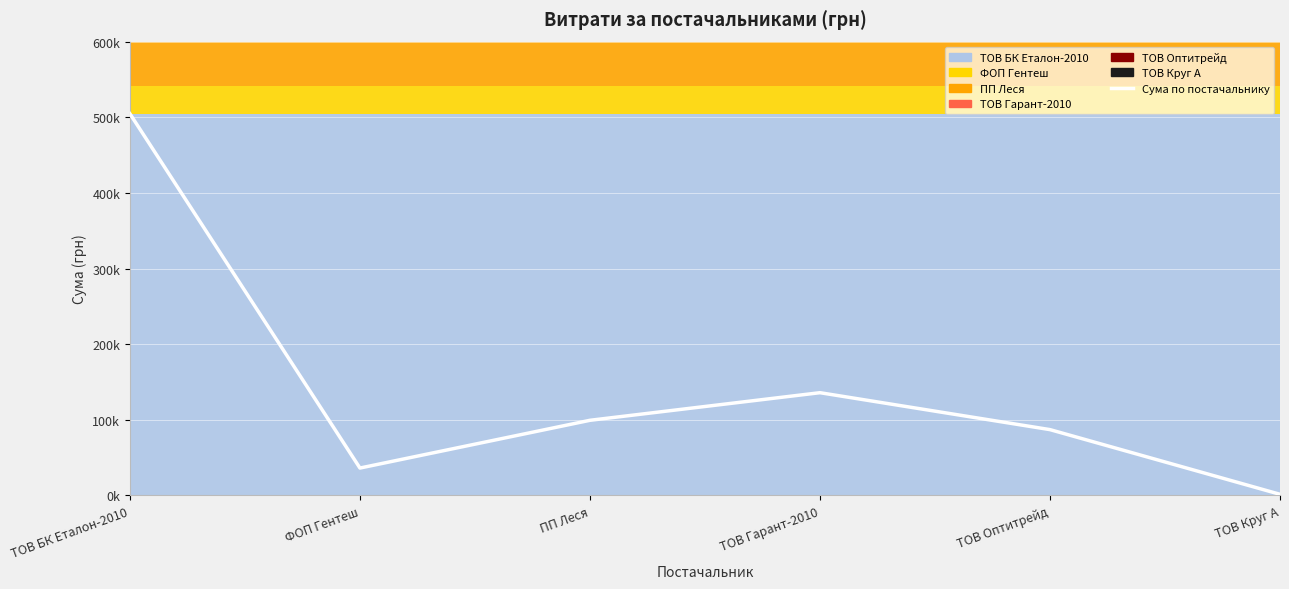

What is the difference between the second highest and second lowest values?

99622.1